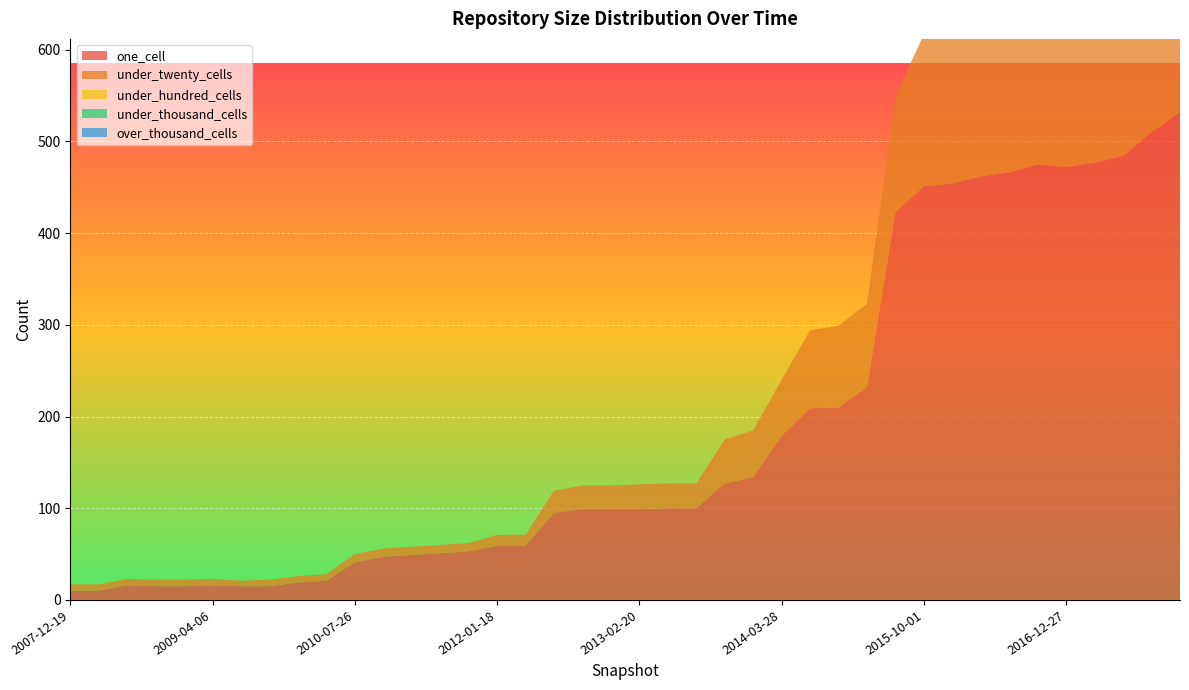

Reading left to right, transcribe all the data shown in this chart.

one_cell: 10	10	16	15	15	16	15	15	19	21	41	47	49	51	53	59	59	95	99	99	99	100	100	127	134	179	209	210	232	423	451	454	462	466	475	472	477	484	510	532
under_twenty_cells: 7	7	7	7	7	7	6	7	7	7	9	9	9	9	9	12	12	24	26	26	27	27	27	48	51	61	85	89	91	126	166	173	175	175	221	227	227	228	307	354
under_hundred_cells: 0	0	0	0	0	0	0	0	0	0	0	0	0	0	0	0	0	0	0	0	0	0	0	0	0	0	0	0	0	0	0	0	0	0	3	3	3	3	3	6
under_thousand_cells: 0	0	0	0	0	0	0	0	0	0	0	0	0	0	0	0	0	0	0	0	0	0	0	0	0	0	0	0	0	0	0	0	0	0	0	0	0	0	0	0
over_thousand_cells: 0	0	0	0	0	0	0	0	0	0	0	0	0	0	0	0	0	0	0	0	0	0	0	0	0	0	0	0	0	0	0	0	0	0	0	0	0	0	0	0